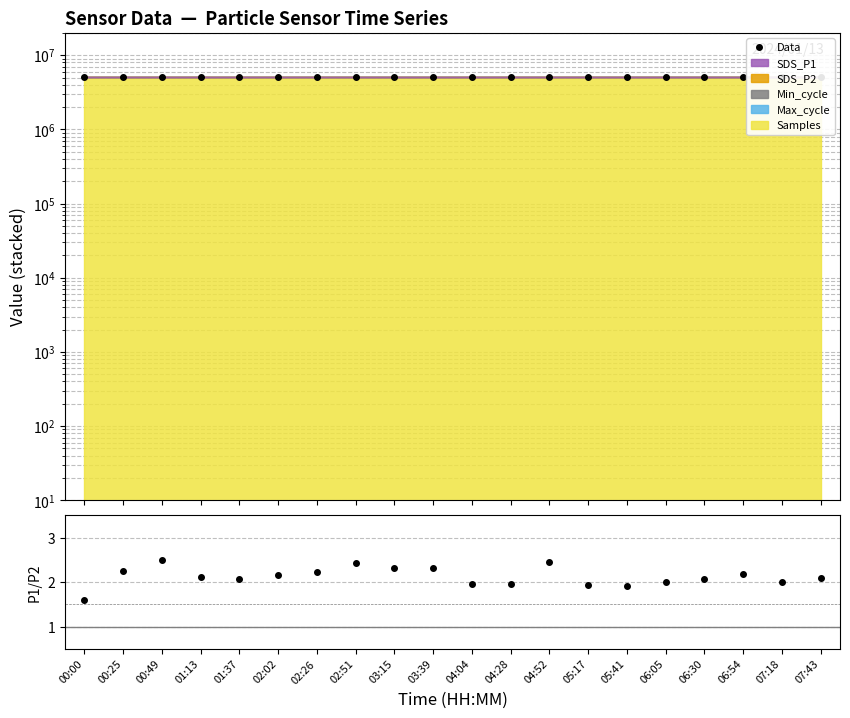

What is the sum of all Data values?

101110071.6